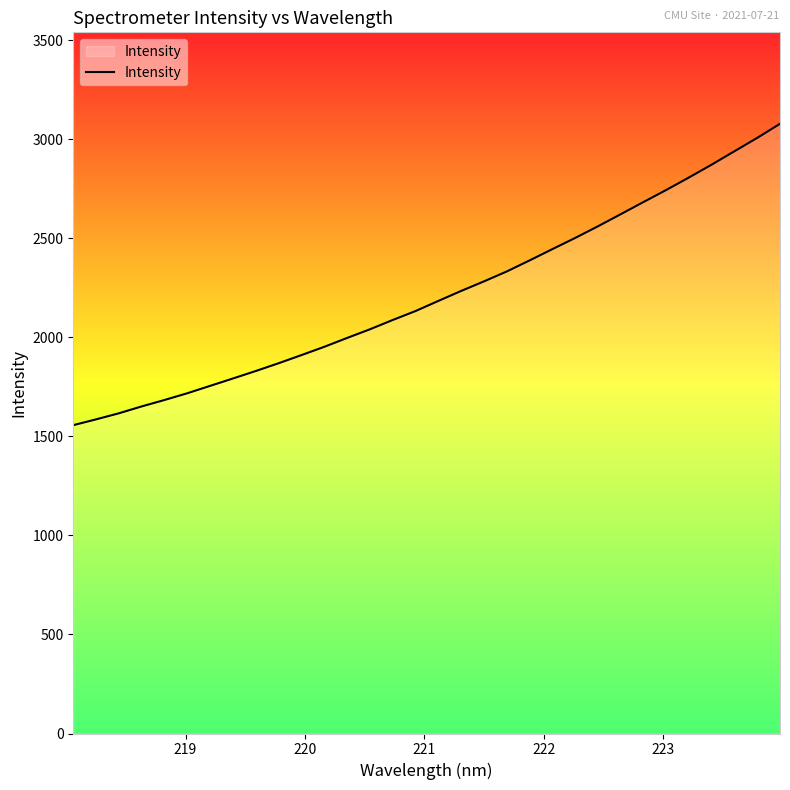

What is the difference between the maximum and minimum values?

1521.8